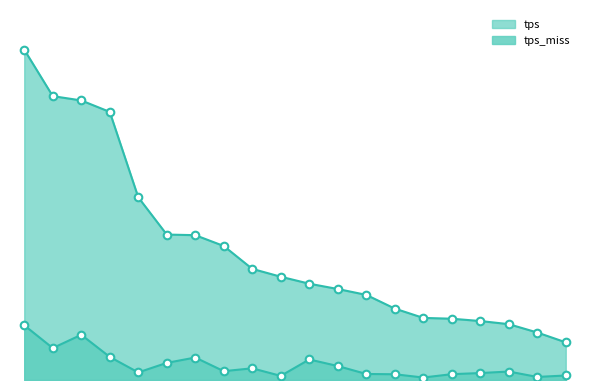

At which category is the sum across all series the highest?

US